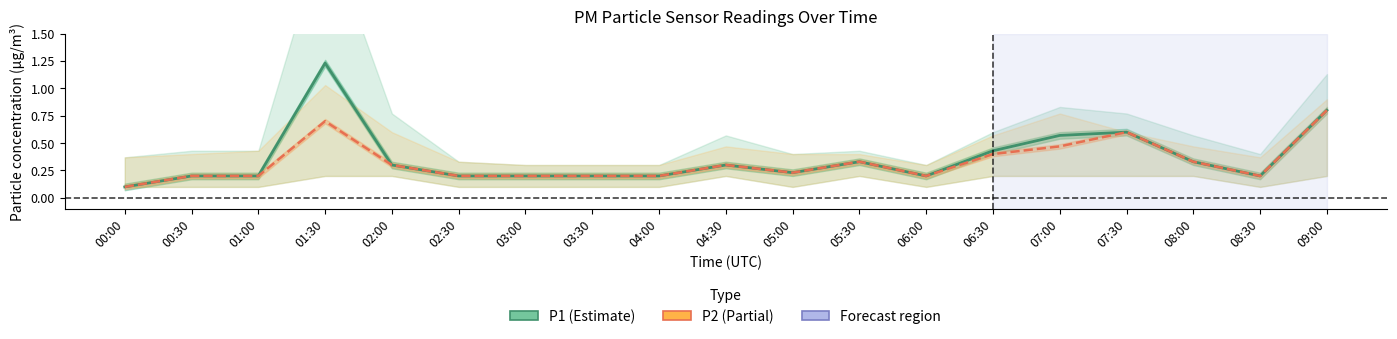

True or false: P2 and P1 cross at least once.

False